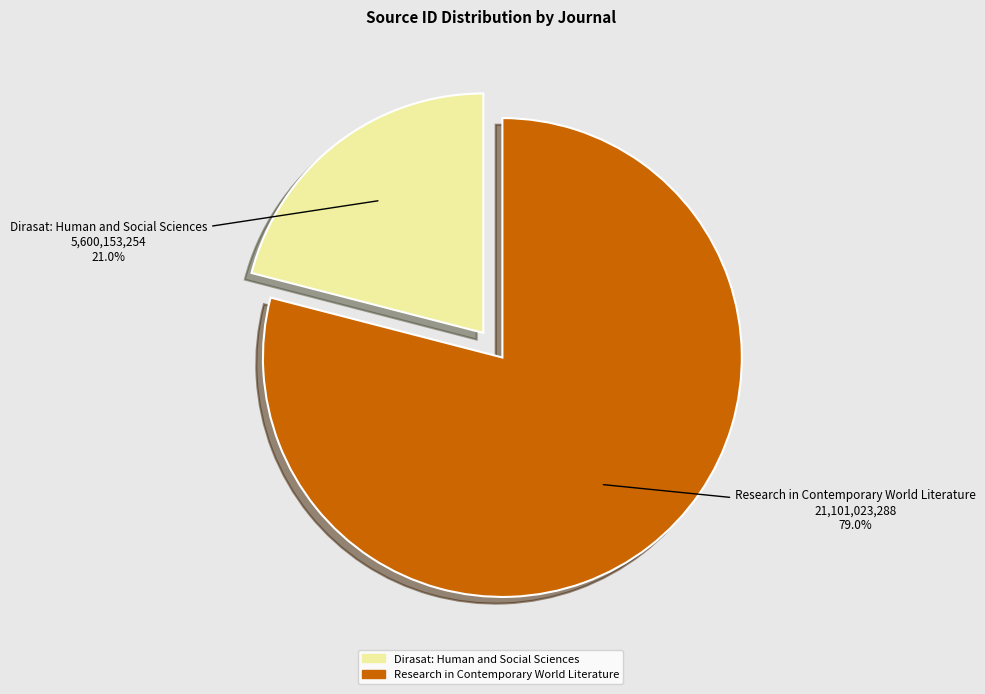

Is the sum of Research in Contemporary World Literature and Dirasat: Human and Social Sciences greater than half?

Yes